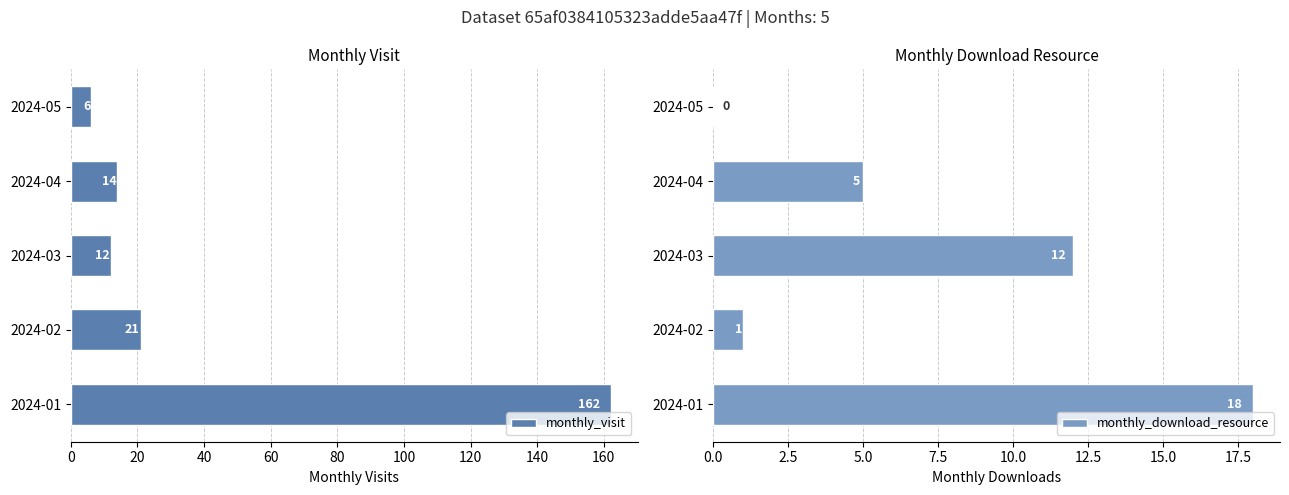

Where is monthly_download_resource nearest to the value 9?

2024-03